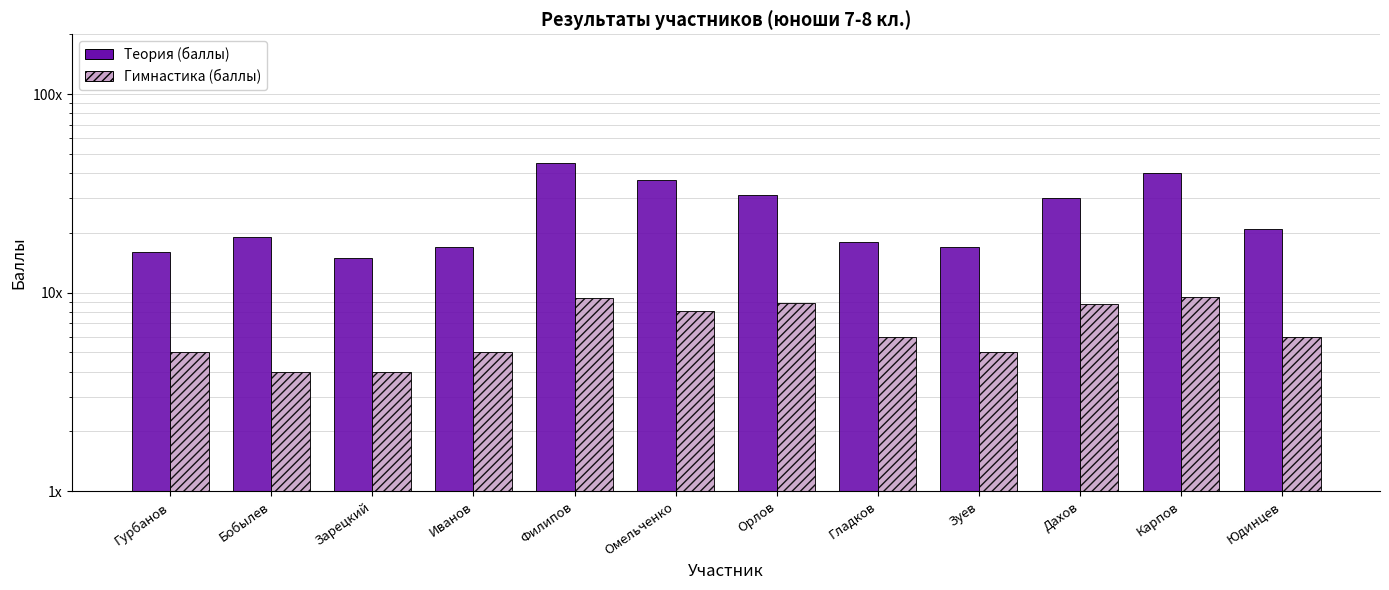

What is the approximate value of Гимнастика (баллы) at Иванов?

5.0